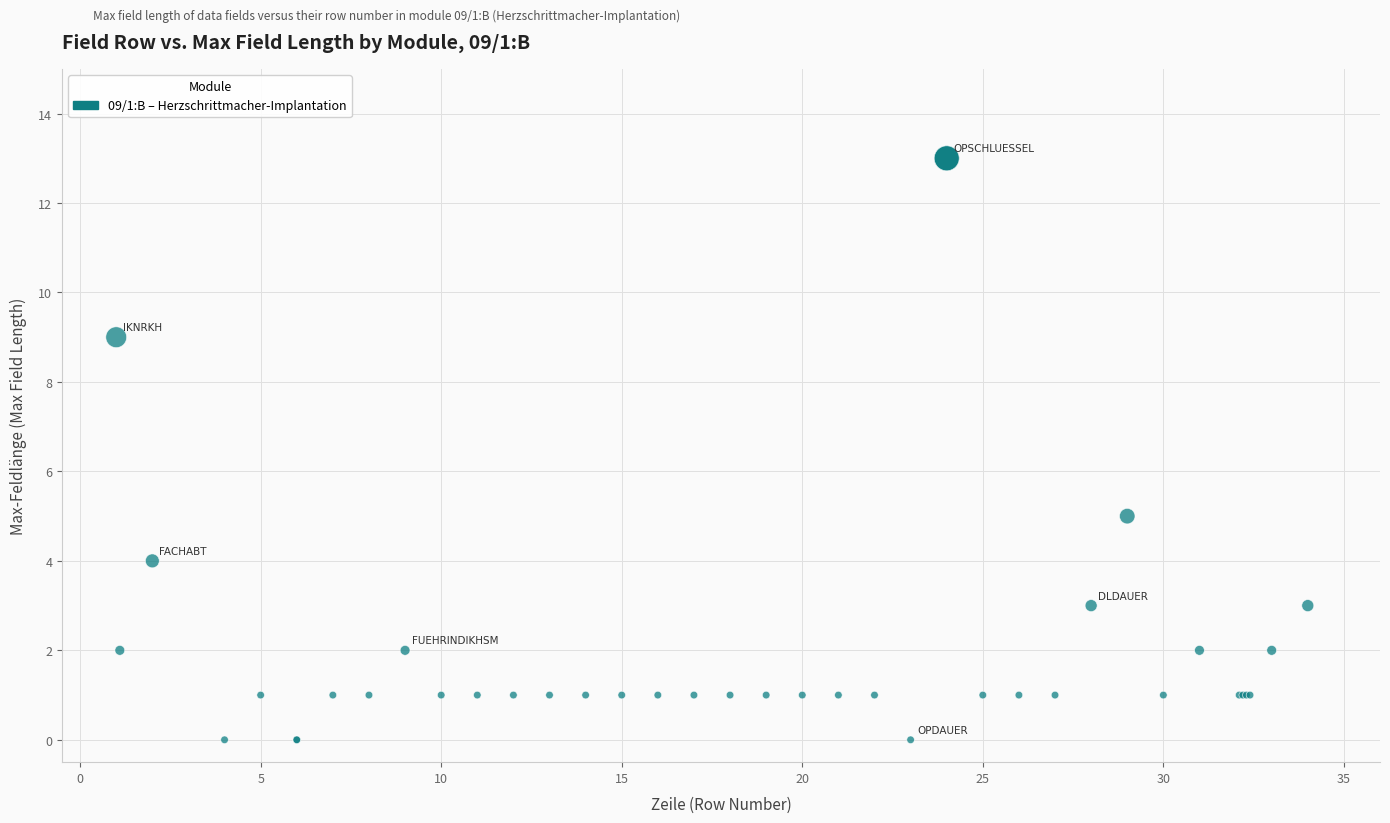

What Y value in the scatter plot is closest to 6?

5